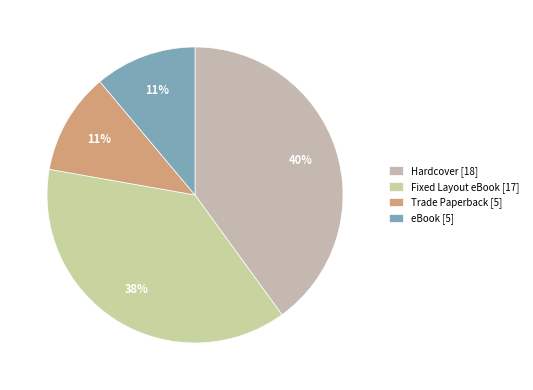

To the nearest percent, what percentage of the pie is Trade Paperback?

11%